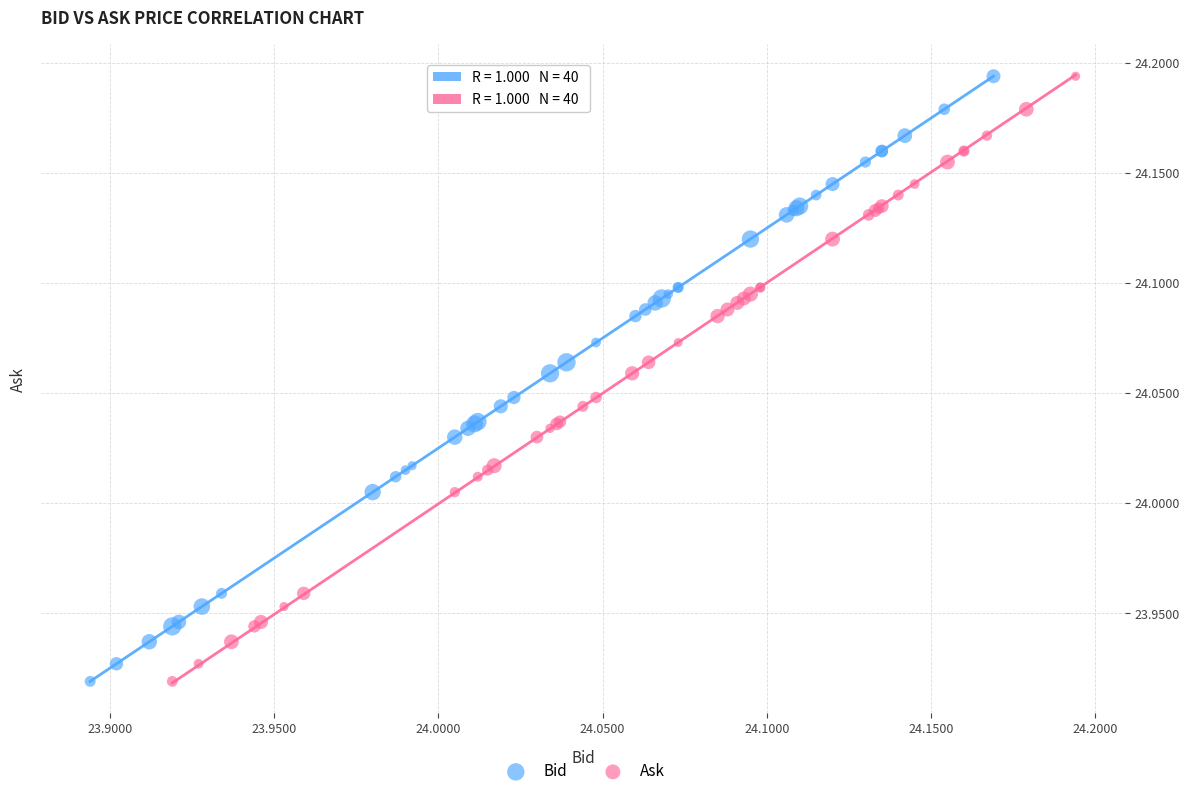

What are all the series names shown in the legend?

Bid, Ask